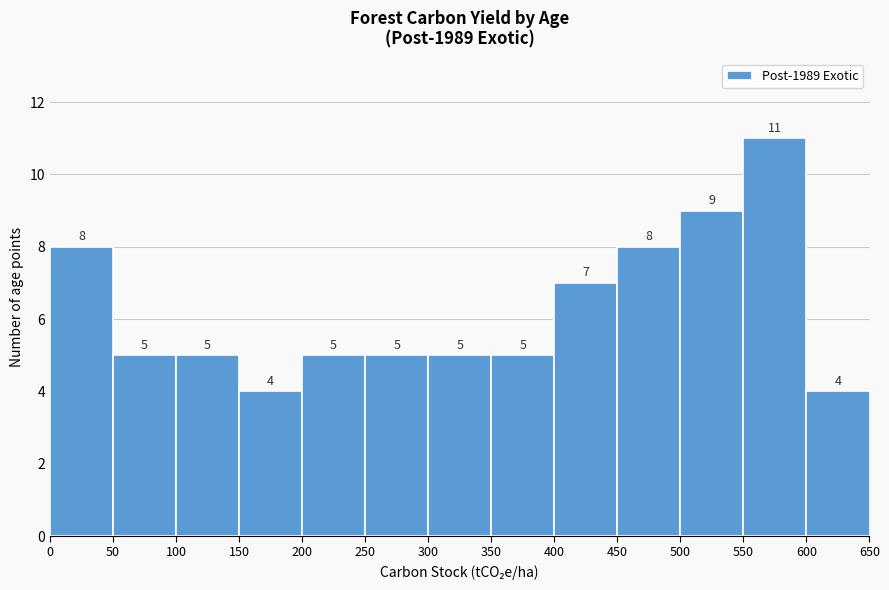

Over which range of the x-axis is the bar tallest?

550 to 600